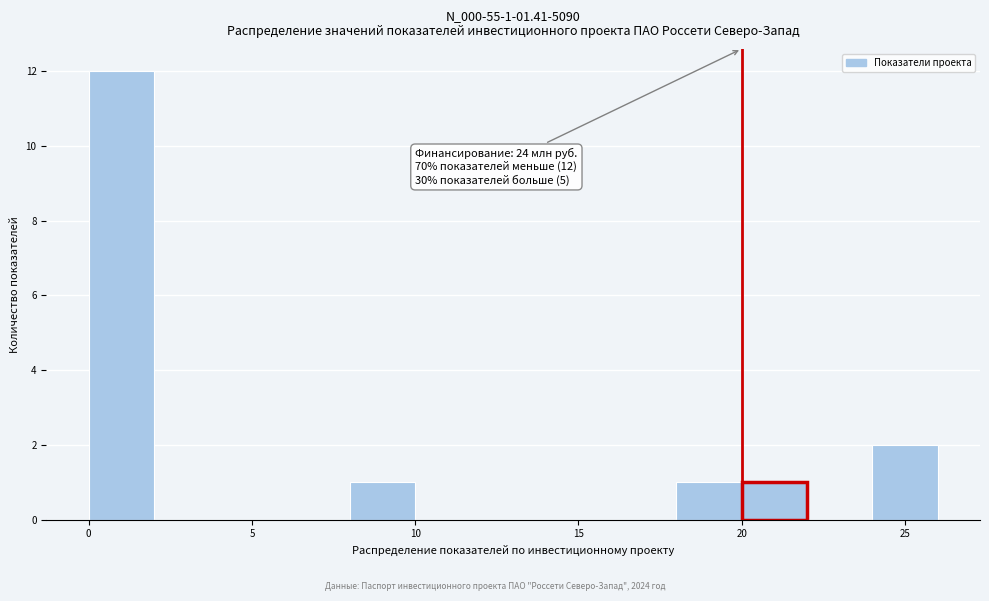

Which range on the x-axis has the tallest bar?

0 to 2